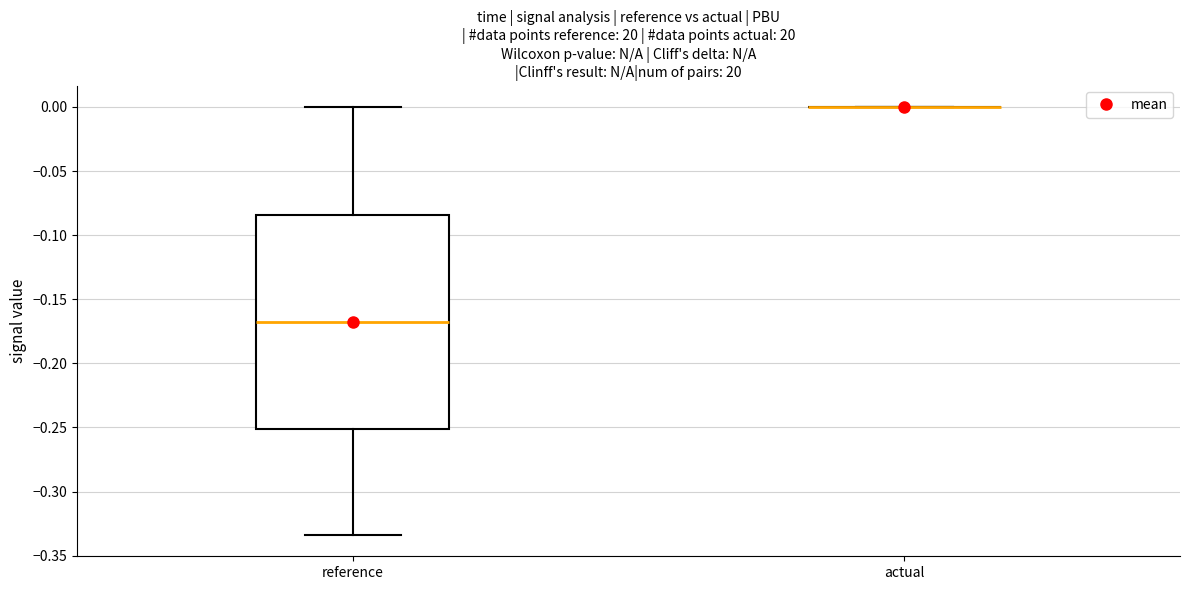

Reading left to right, transcribe this box plot: for each box, give where its median line is, the range the box spans, and where its two whiskers end, as read against the y-axis. The values are not printed on the chart, so give them approximately, as read against the axis.

reference: median -0.170, box -0.250 to -0.085, whiskers -0.335 to 0.000
actual: box collapsed to a line at 0.000, whiskers 0.000 to 0.000